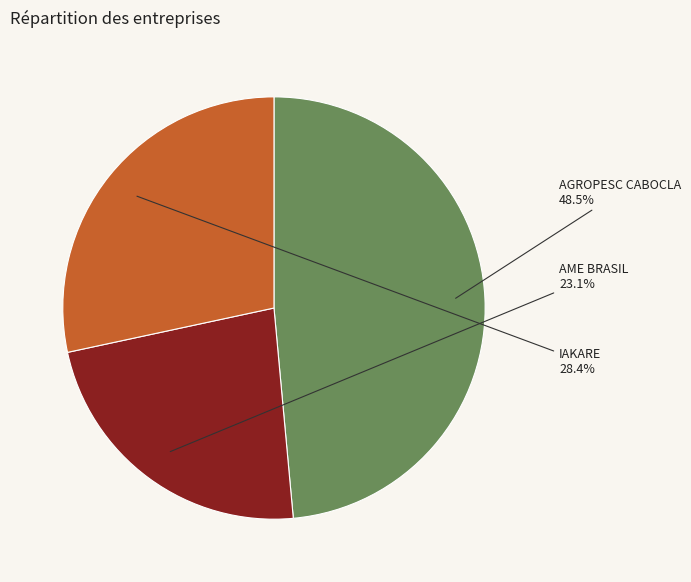

Is there a majority slice in this chart?

No